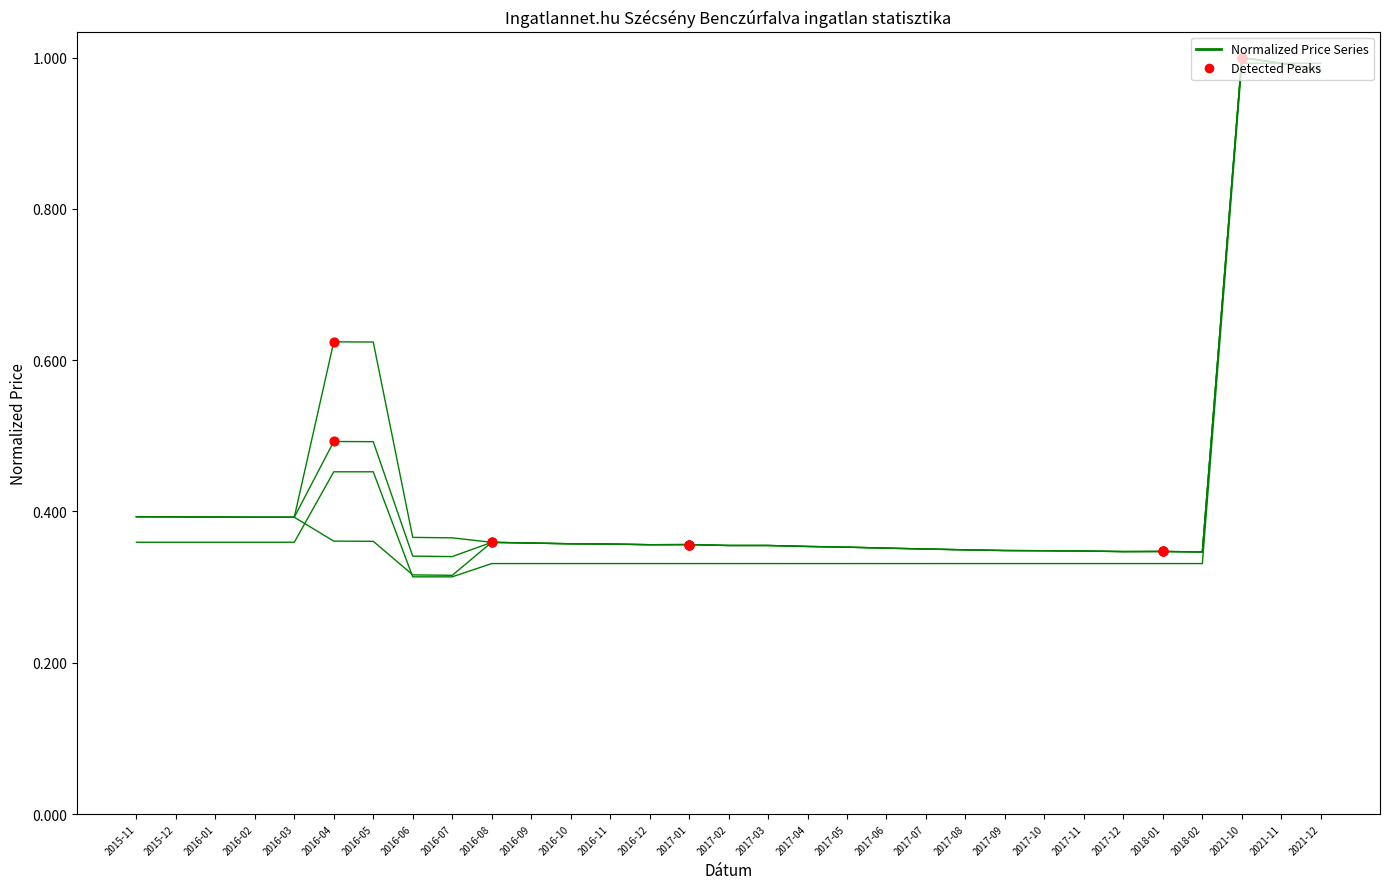

What is the total value across all series at 2015-11?

1.5